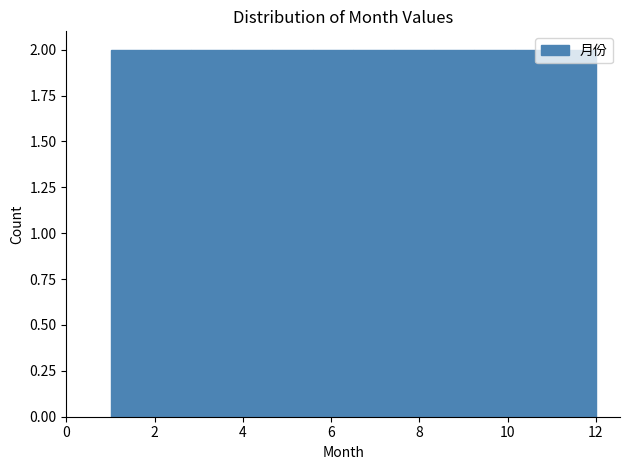

Reading left to right, transcribe this chart: for each bar, give the range it covers on the x-axis and its height. Neither the bar edges nor the heights are printed on the chart, so give them approximately, as read against the axes.

1.0 to 2.0: 2
2.0 to 2.8: 2
2.8 to 3.8: 2
3.8 to 4.6: 2
4.6 to 5.6: 2
5.6 to 6.6: 2
6.6 to 7.4: 2
7.4 to 8.4: 2
8.4 to 9.2: 2
9.2 to 10.2: 2
10.2 to 11.0: 2
11.0 to 12.0: 2